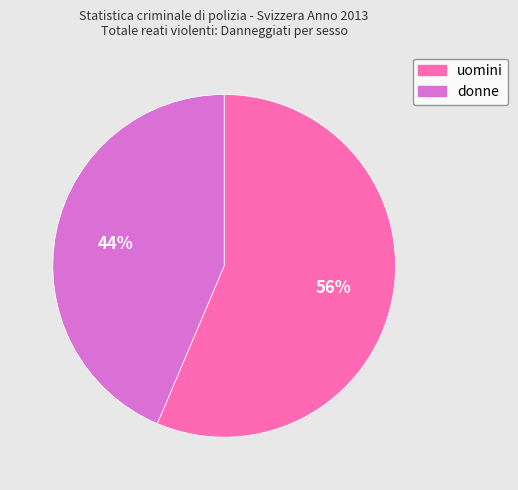

True or false: donne accounts for 37% of the total.

False